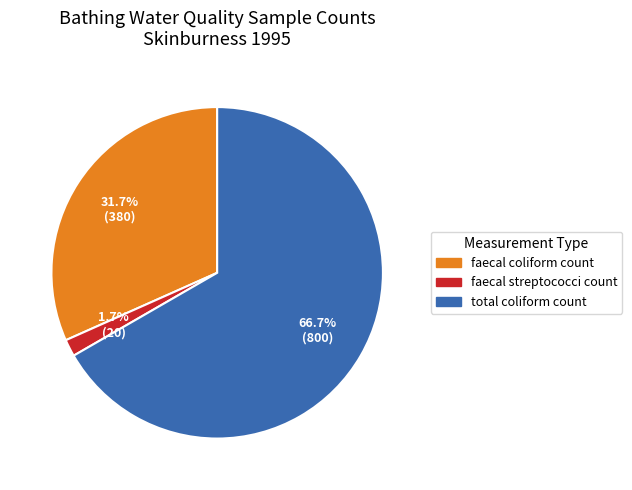

Rank the categories by value from lowest to highest.

faecal streptococci count, faecal coliform count, total coliform count